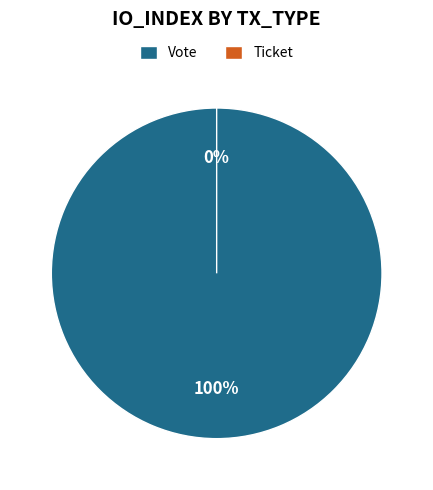

To the nearest percent, what is the difference between the Vote and Ticket slice percentages?

100%